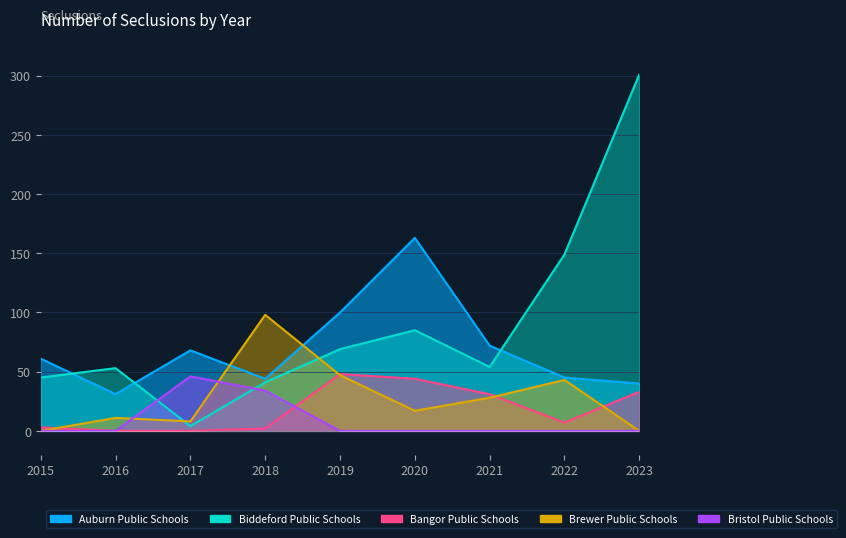

Which has a higher value, 2015 or 2023?

2015